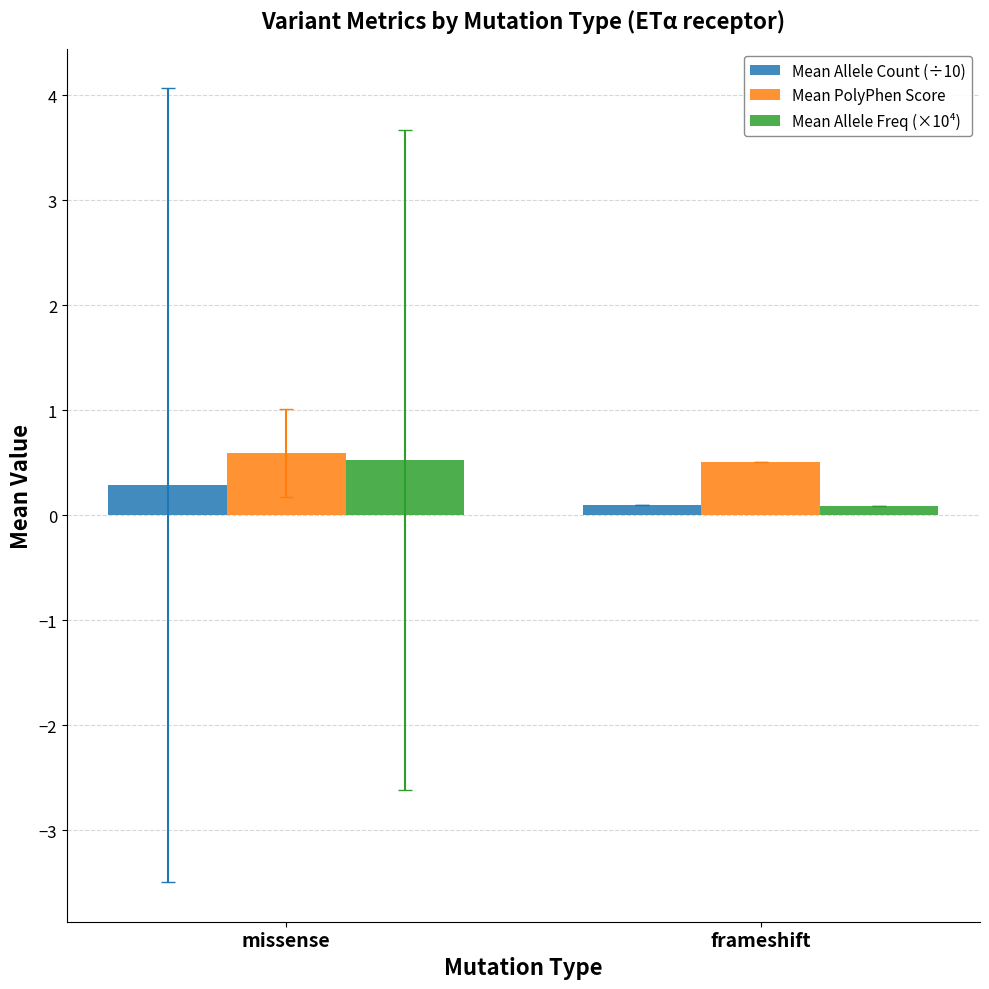

What is the difference between the highest and lowest values at missense?

0.3